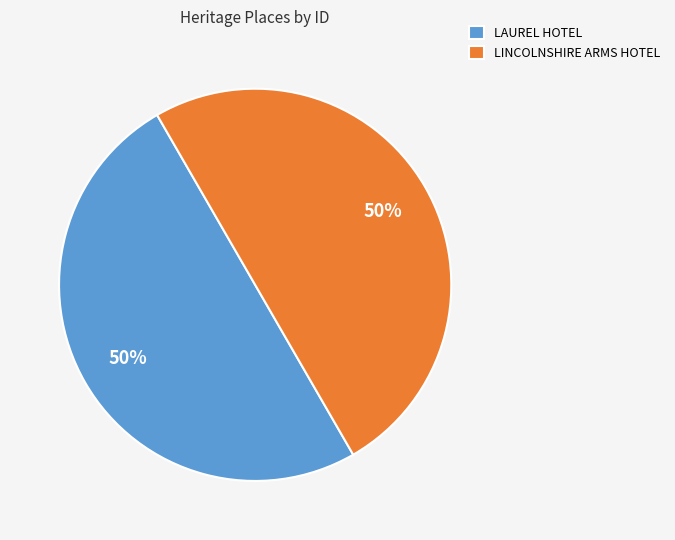

What is the ratio of the value at LAUREL HOTEL to the value at LINCOLNSHIRE ARMS HOTEL?

1.0